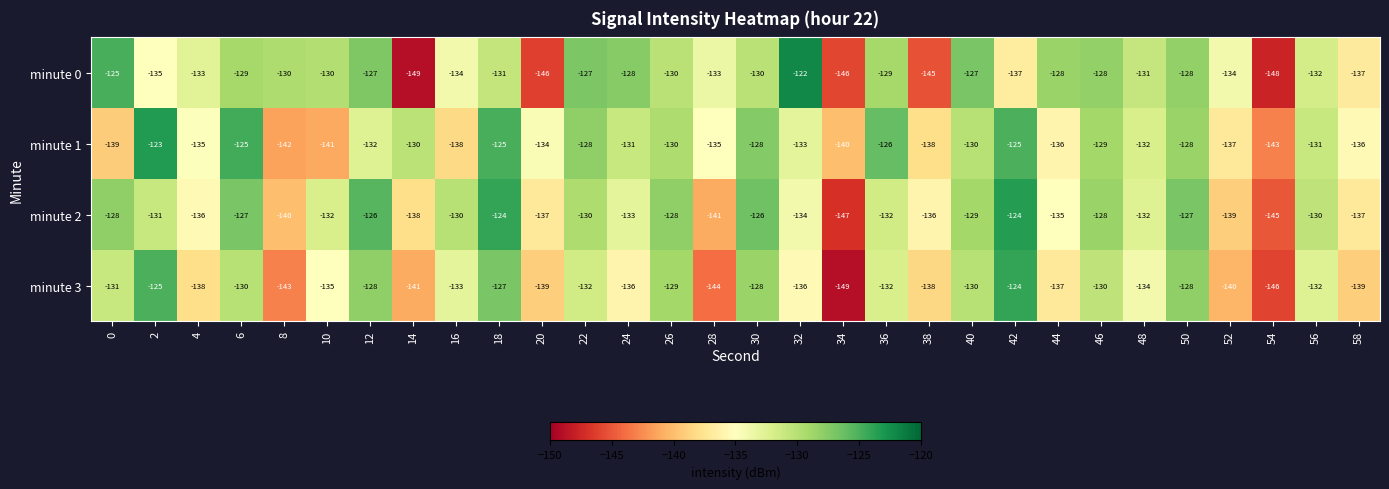

Which label corresponds to the largest value in the chart?

32